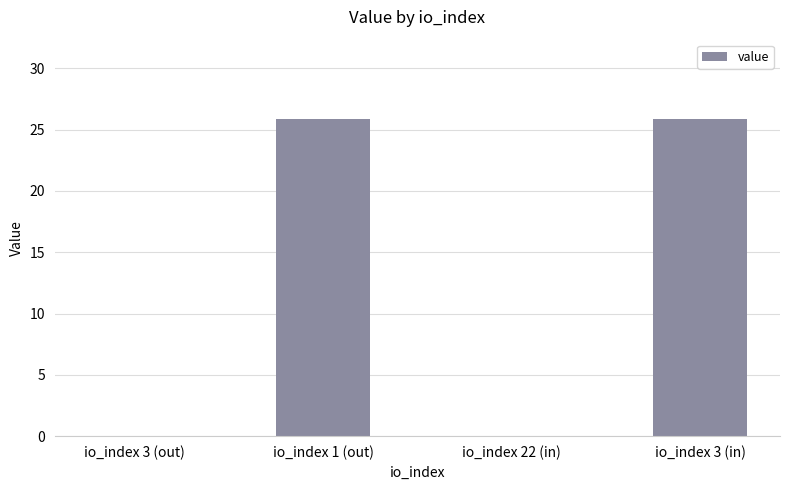

The chart shows a value of 25.9 at io_index 1 (out). True or false?

True